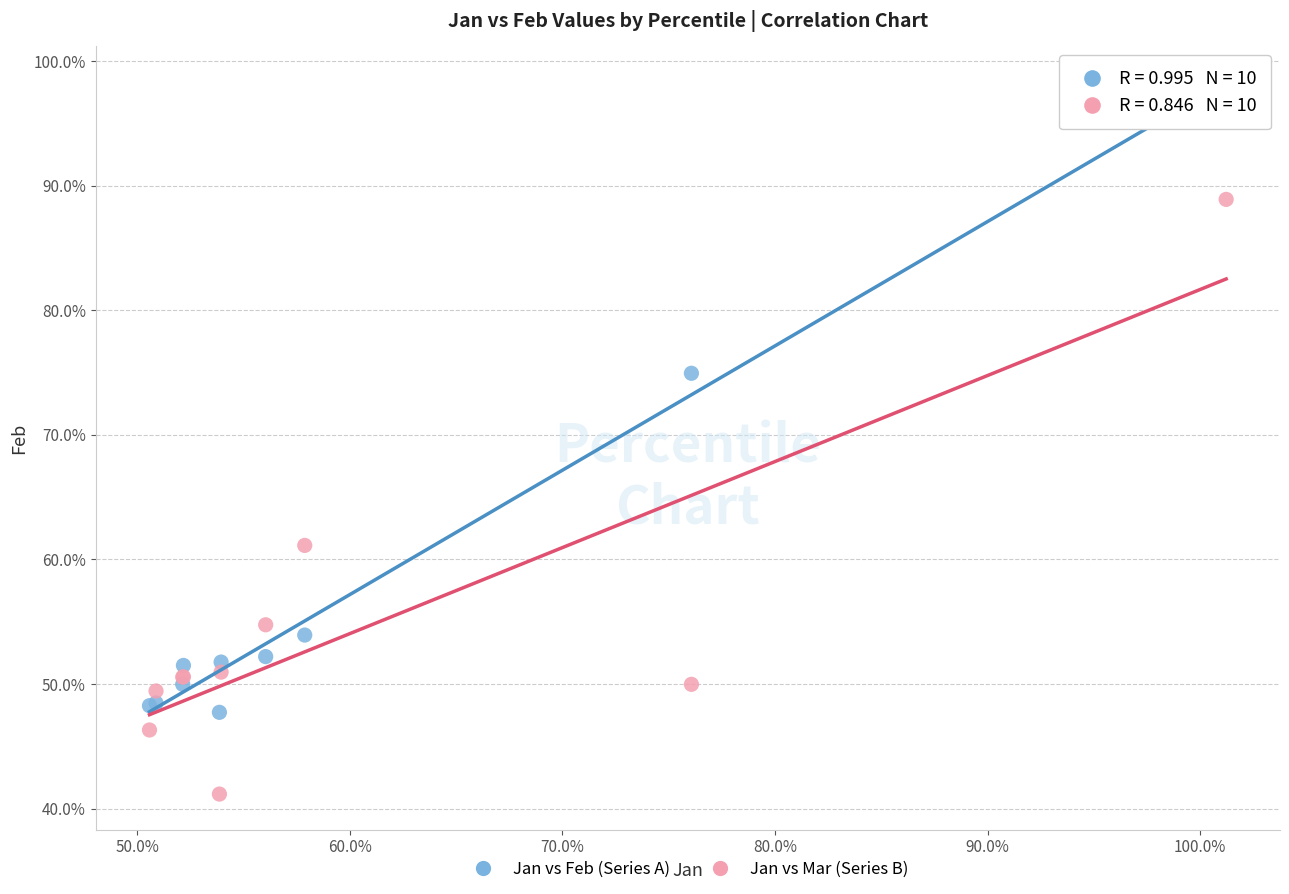

What are all the series names shown in the legend?

Jan vs Feb (Series A), Jan vs Mar (Series B)